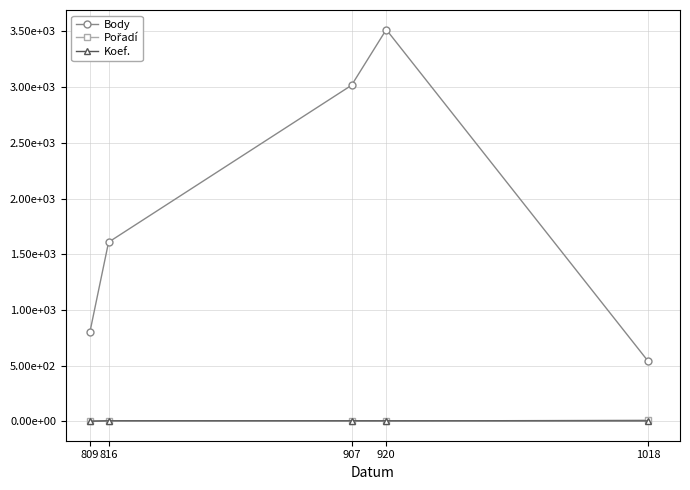

Is this an area chart (filled region under the line)?

No